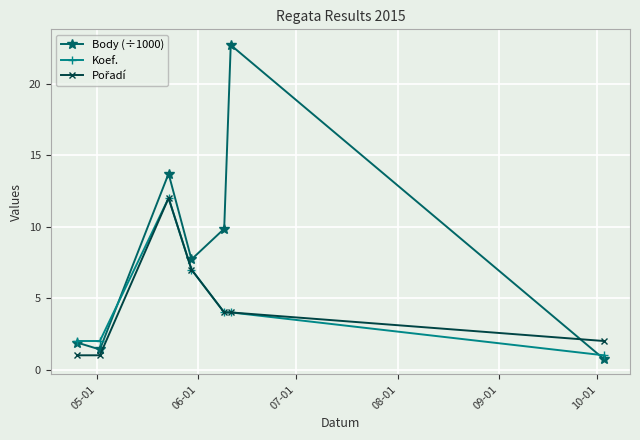

Which series has the largest total across all categories?

Body (÷1000)